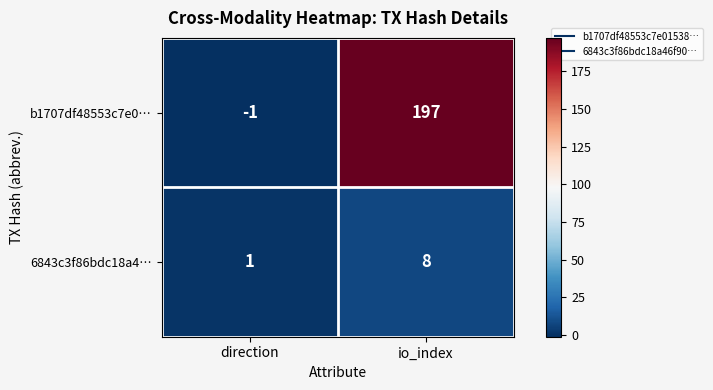

At which category does the chart reach its peak across all series?

io_index